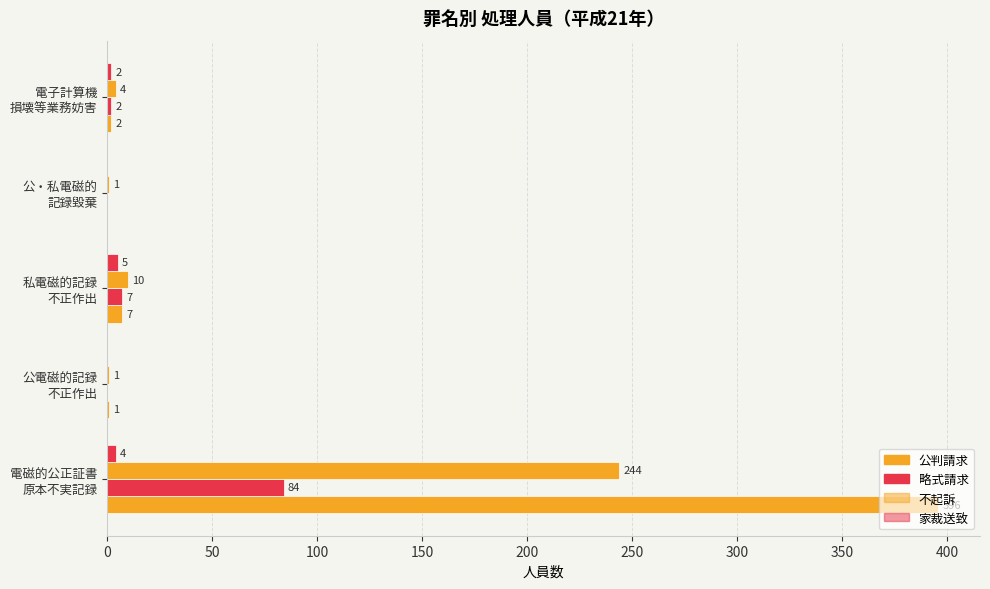

How many categories are shown in the chart?

5